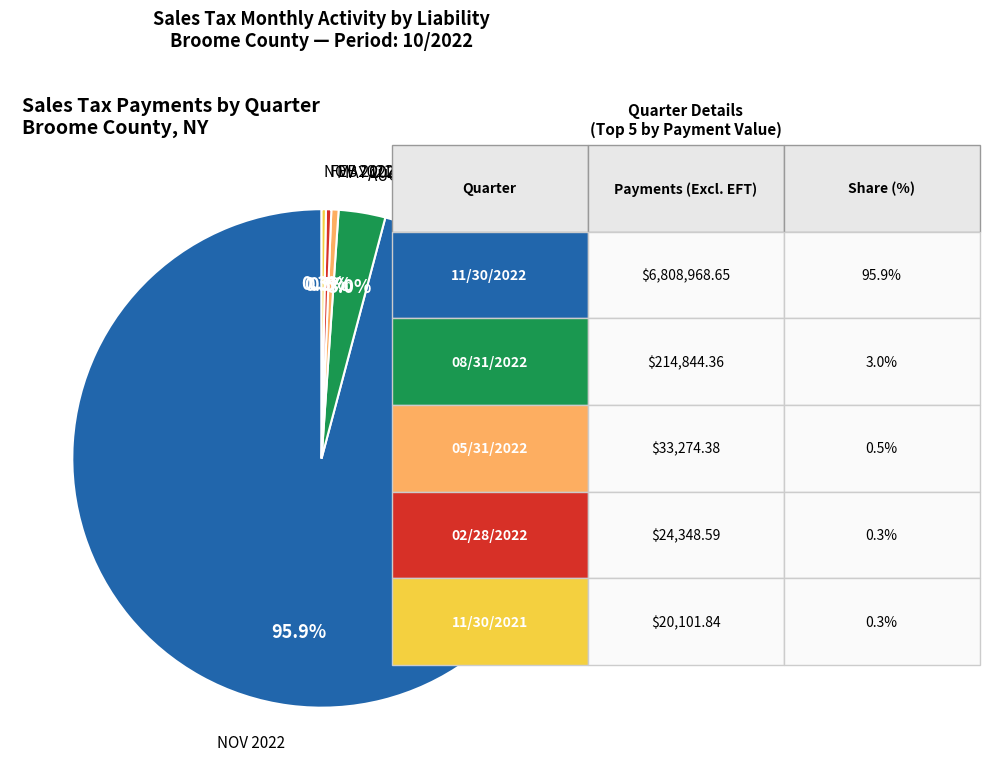

Is there a majority slice in this chart?

Yes